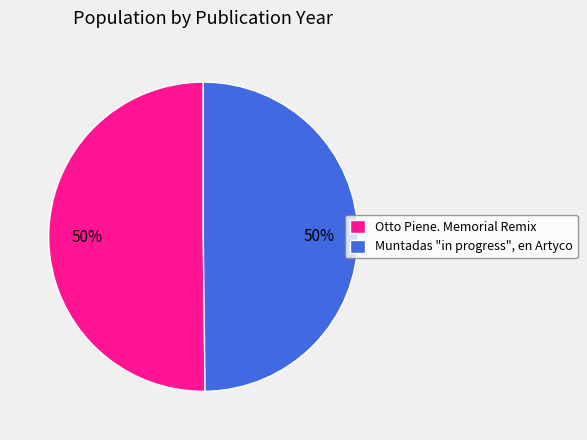

What is the ratio of the value at Otto Piene. Memorial Remix to the value at Muntadas "in progress", en Artyco?

1.0